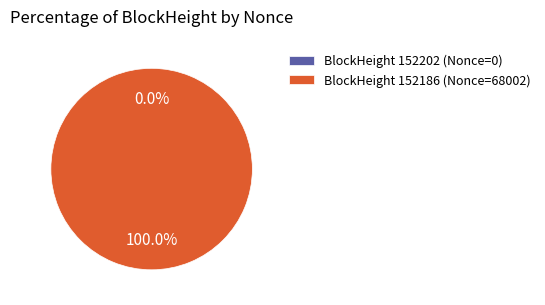

What percentage is the 152186 slice, to the nearest percent?

100%